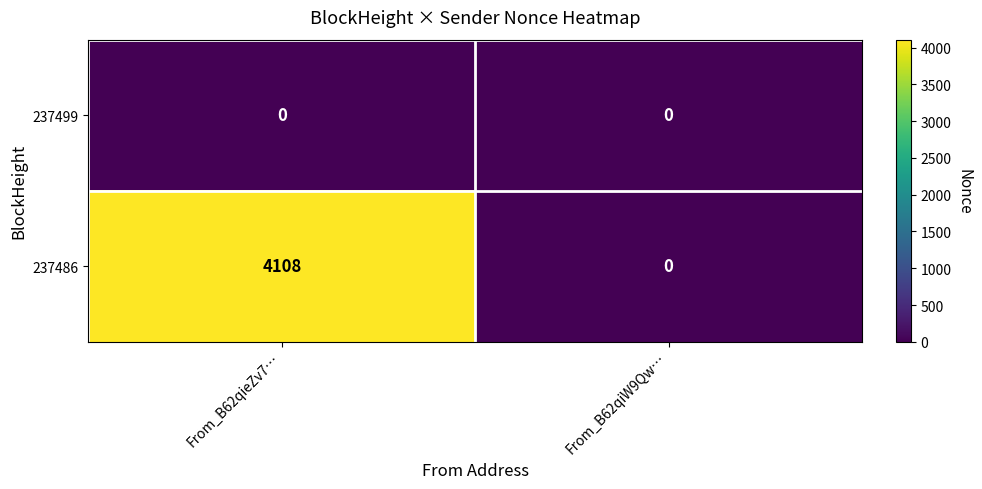

At how many categories does at least one series exceed 3616?

1